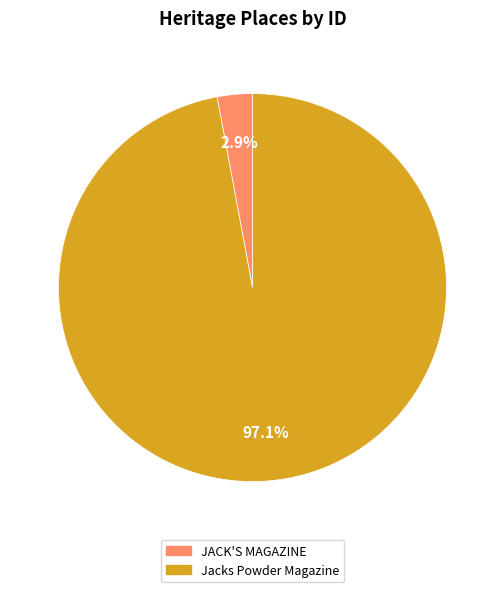

Rank the categories by value from highest to lowest.

Jacks Powder Magazine, JACK'S MAGAZINE